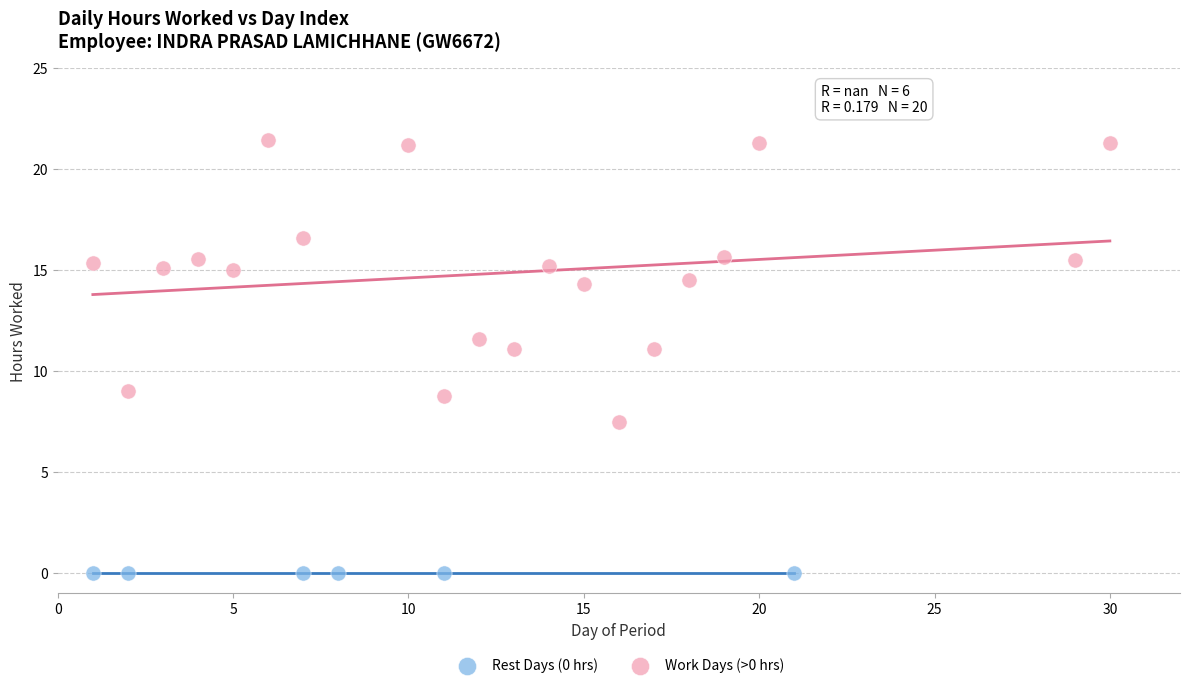

Which series contains the highest Y value?

Work Days (>0 hrs)